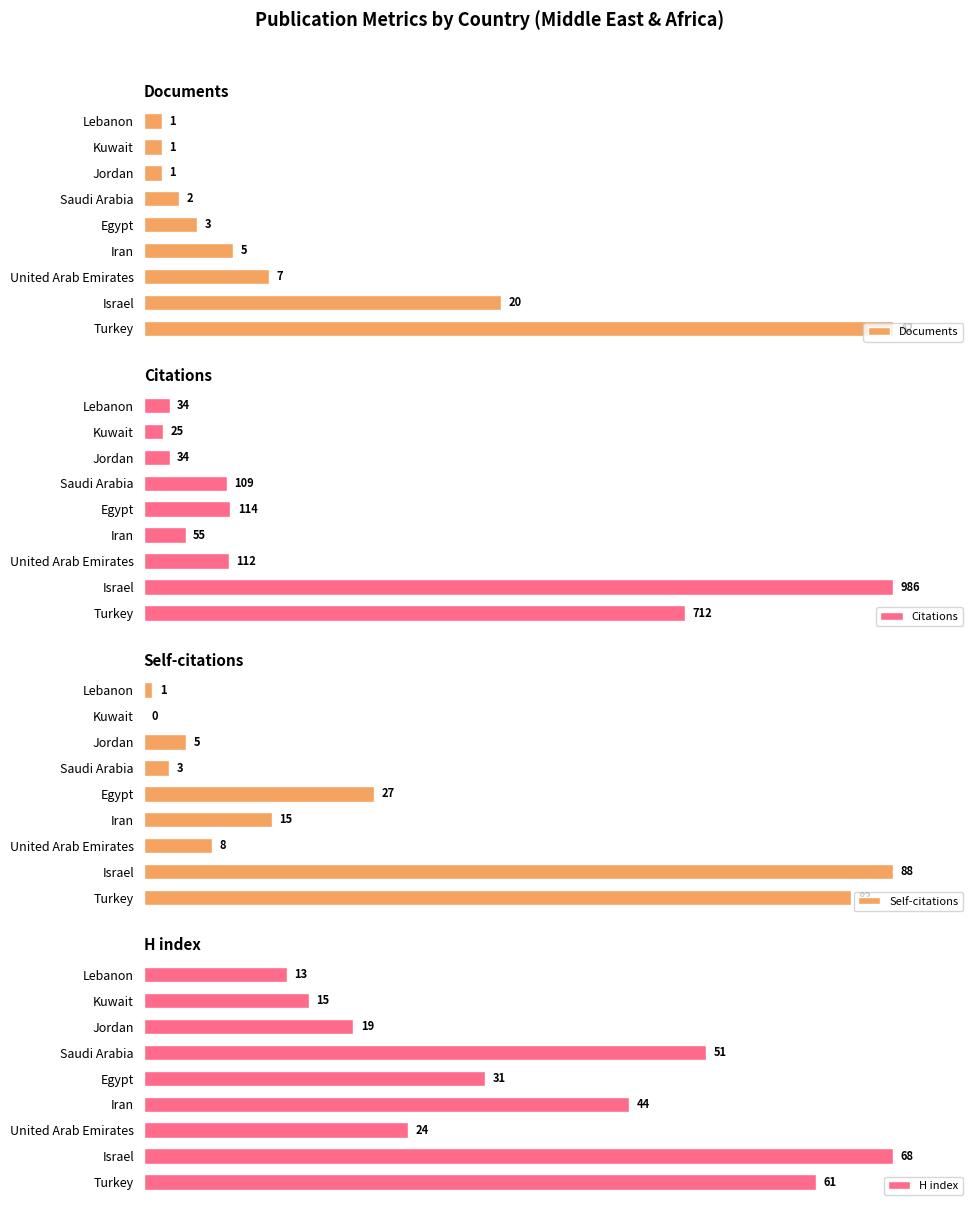

Count the number of categories in the chart.

9